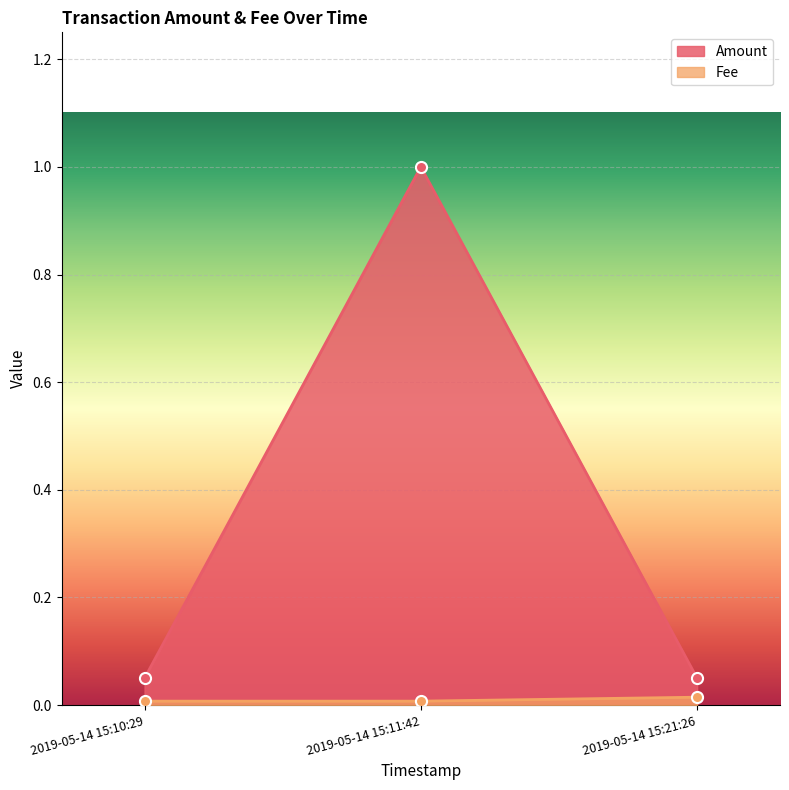

Rank the series by their average value, from lowest to highest.

Fee, Amount